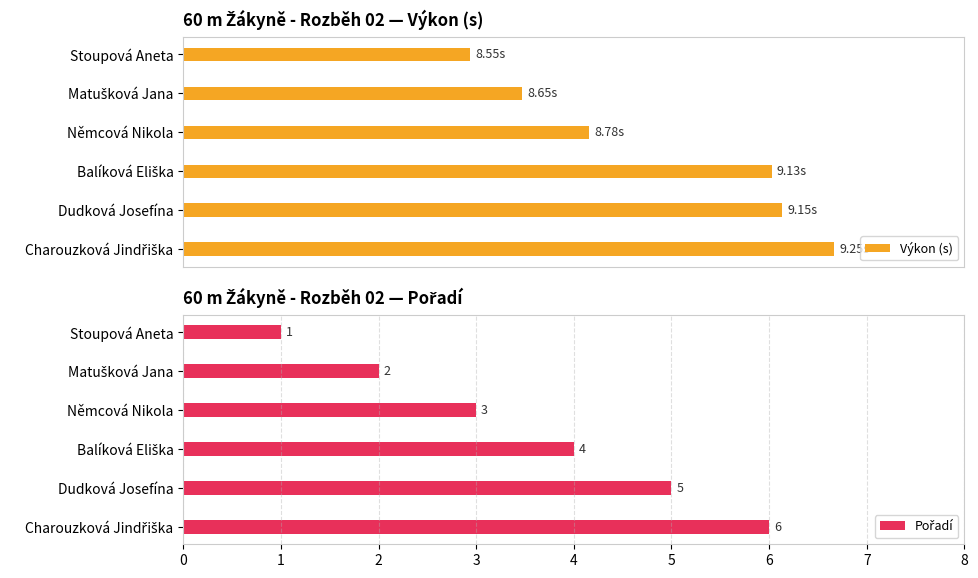

Reading left to right, what are all the values shown in this chart?

Výkon (s): 8.6	8.7	8.8	9.1	9.2	9.2
Pořadí: 1.0	2.0	3.0	4.0	5.0	6.0